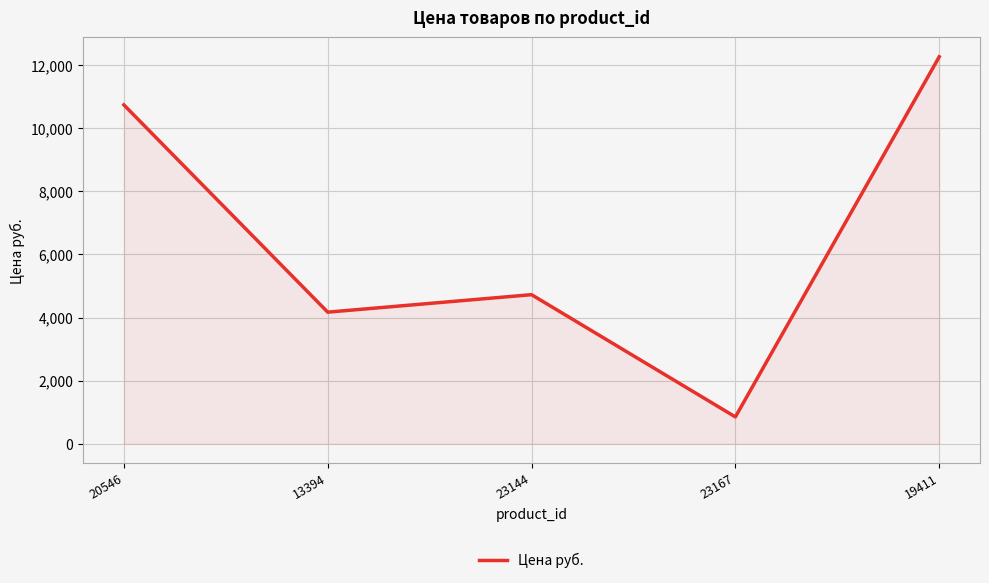

Rank the categories by value from highest to lowest.

19411, 20546, 23144, 13394, 23167